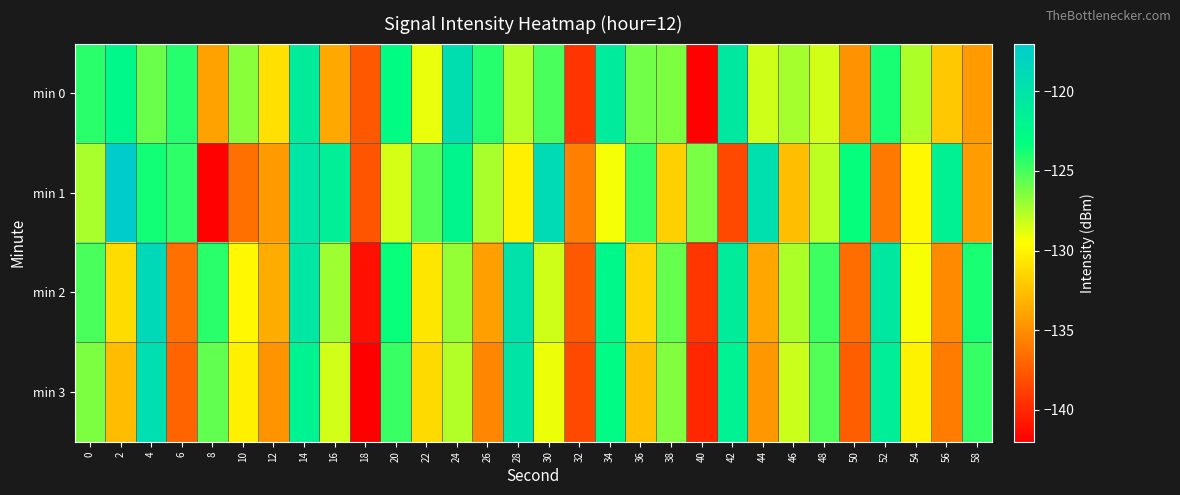

What is the total value across all series at 58?

-517.2